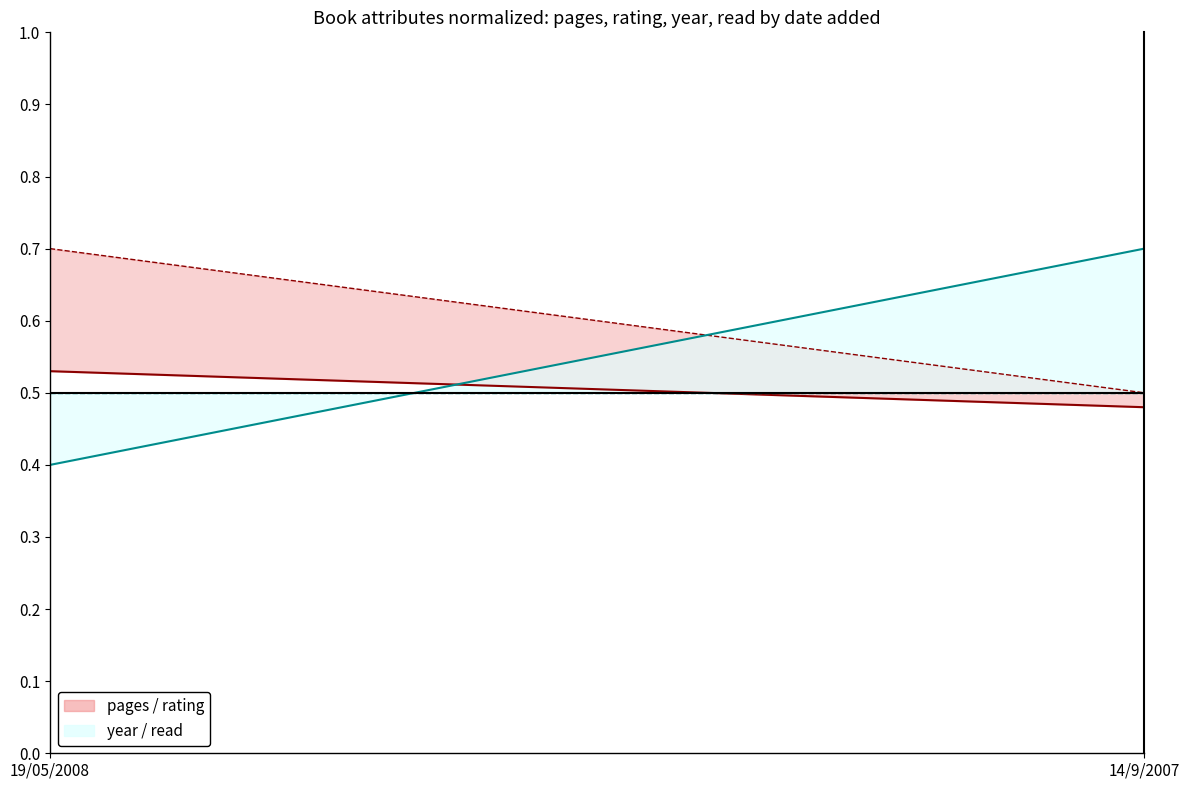

What is the minimum value for pages normalized?

0.5